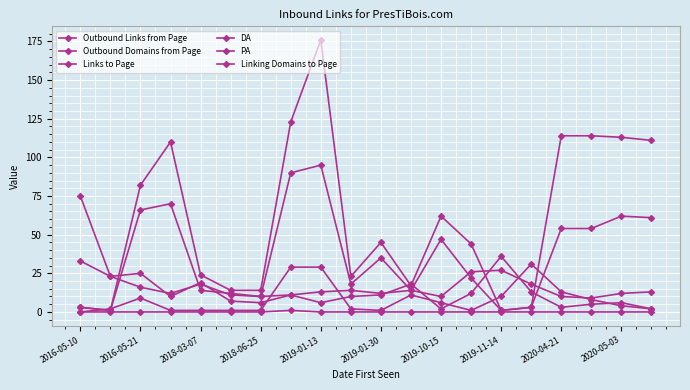

In Linking Domains to Page, how many points are higher than both neighbors (excluding endpoints)?

1